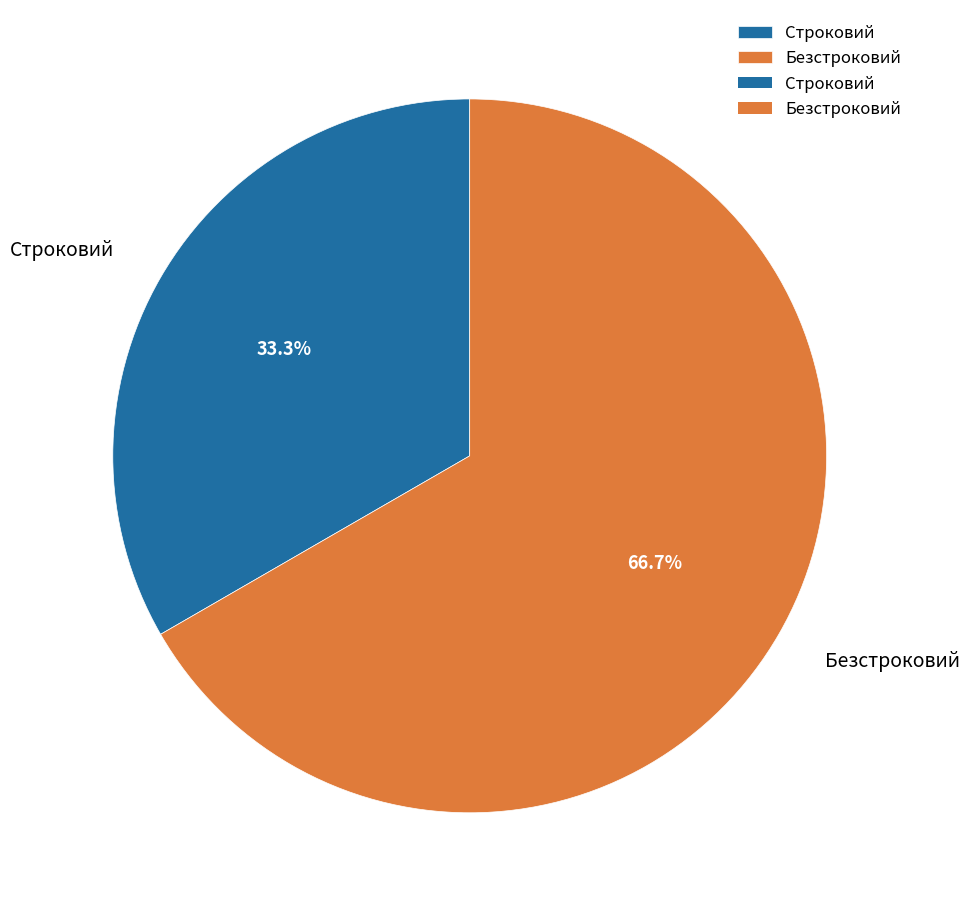

What is the ratio of the value at Безстроковий to the value at Строковий?

2.0